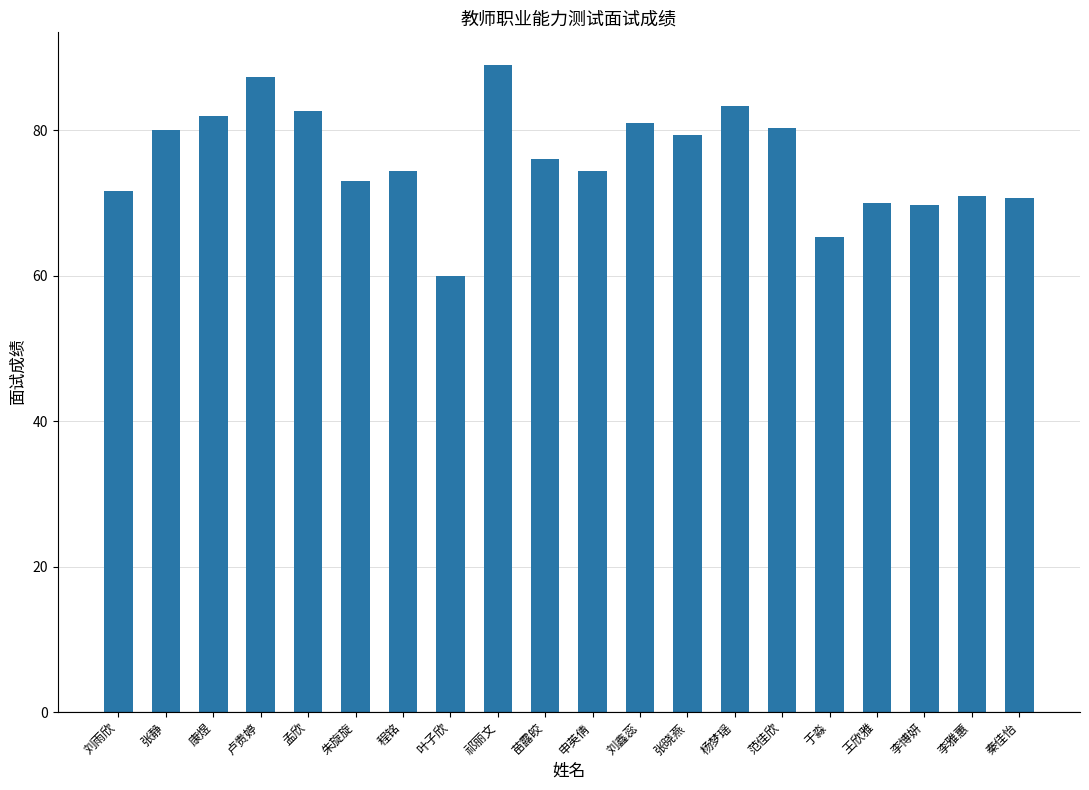

The chart shows a value of 81.0 at 刘鑫蕊. True or false?

True